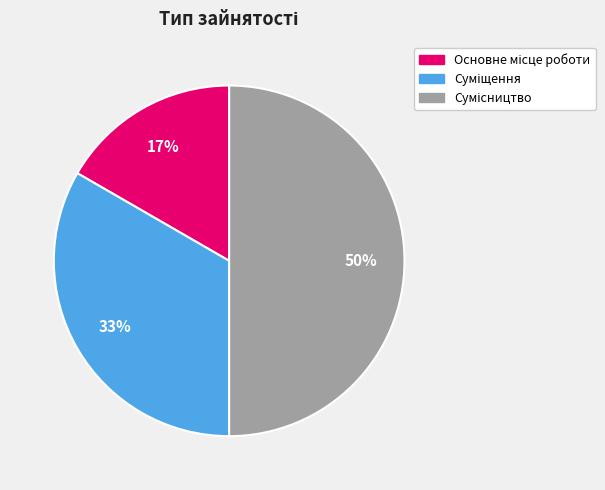

To the nearest percent, what is the average slice percentage?

33%